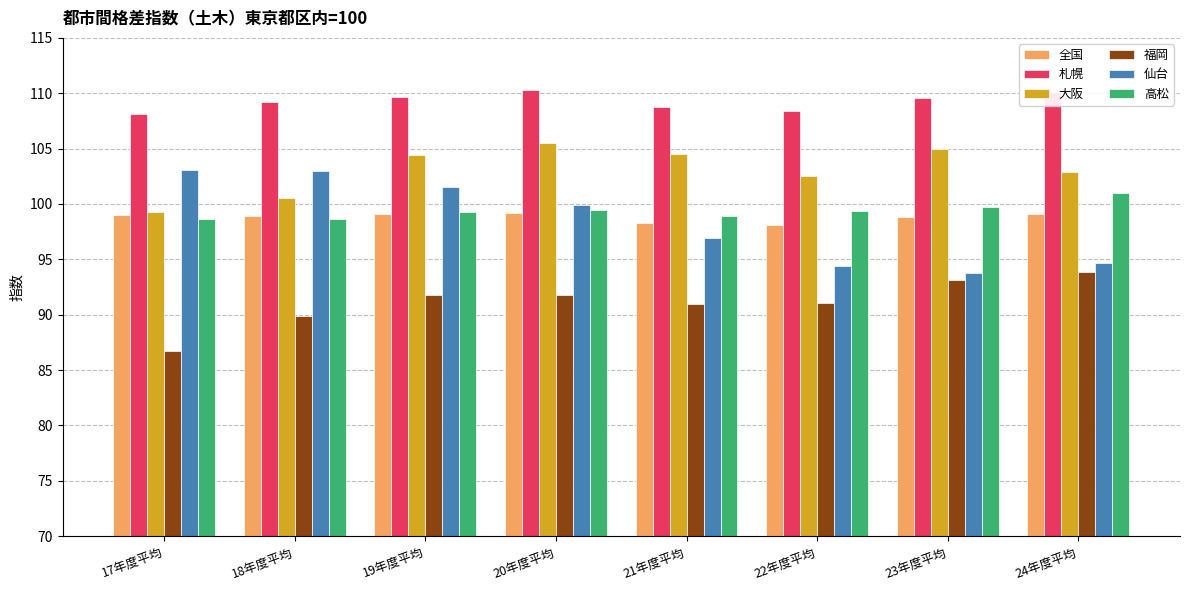

What is the total value across all series at 22年度平均?

593.9